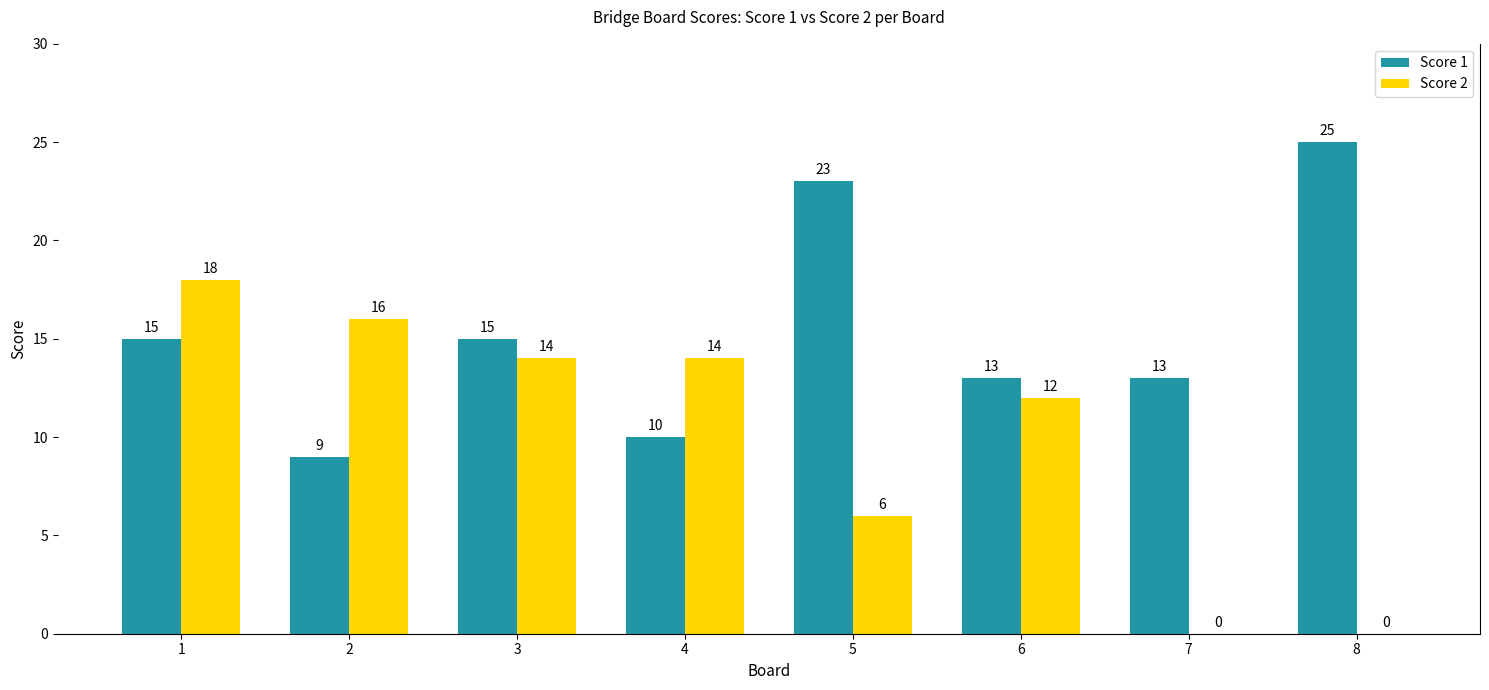

Read the Score 1 value at 5, to the nearest 10.

20